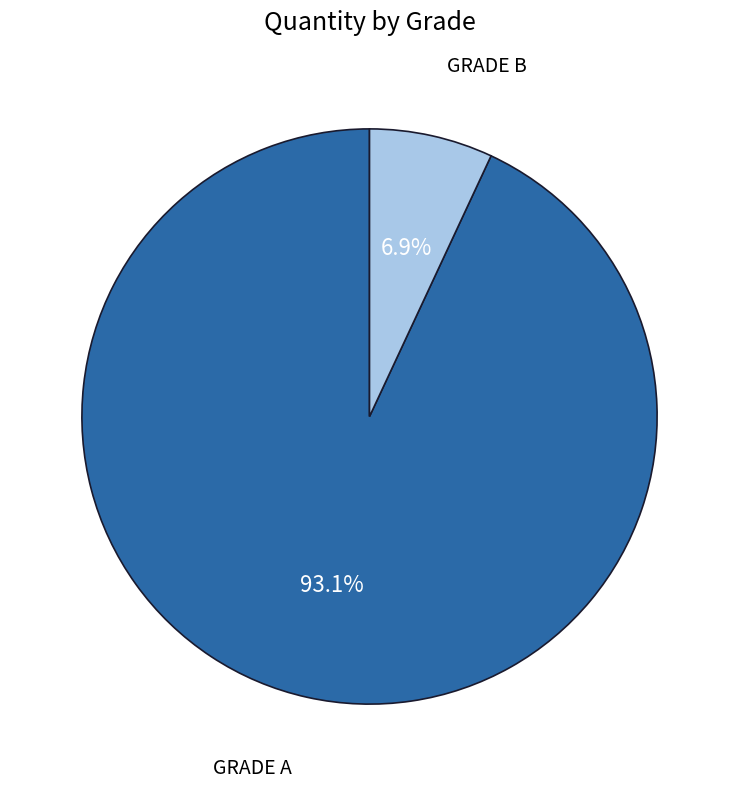

Does any single category account for the majority?

Yes